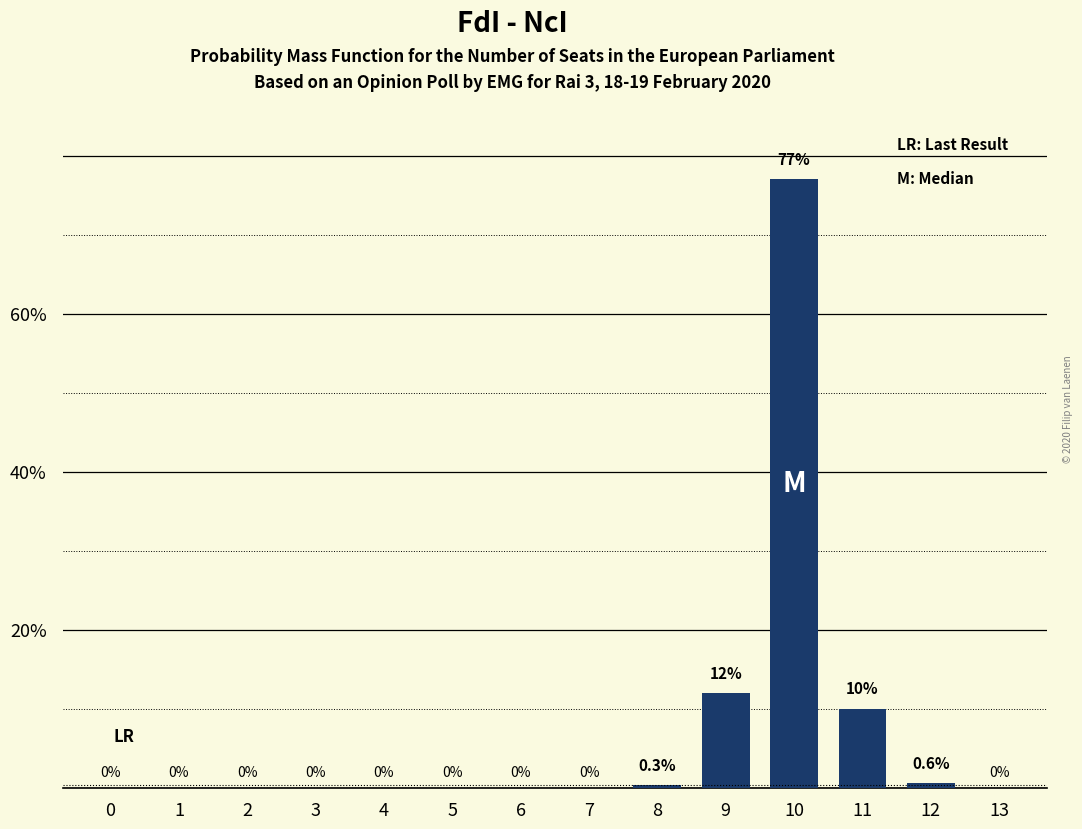

Reading right to left, list all the values displayed in this chart.

13=0.0	12=0.6	11=10.0	10=77.0	9=12.0	8=0.3	7=0.0	6=0.0	5=0.0	4=0.0	3=0.0	2=0.0	1=0.0	0=0.0